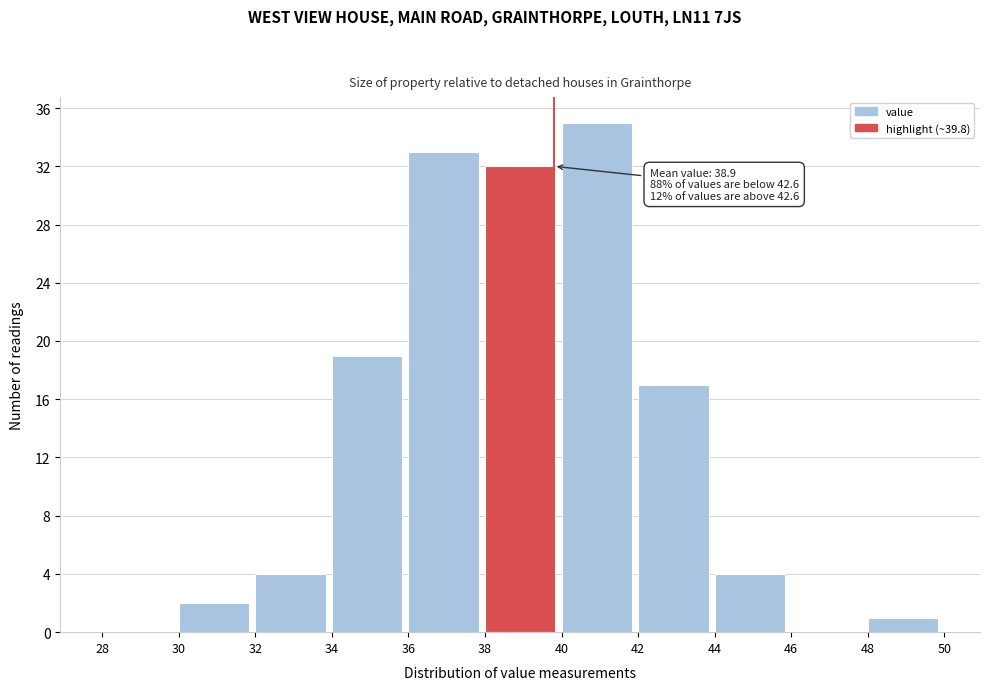

Which range on the x-axis has the tallest bar?

40 to 42